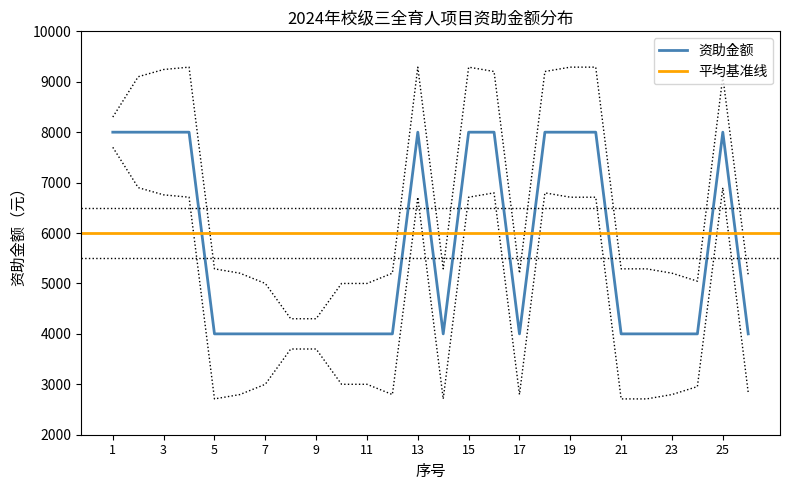

At which category does the data reach its first local peak?

13